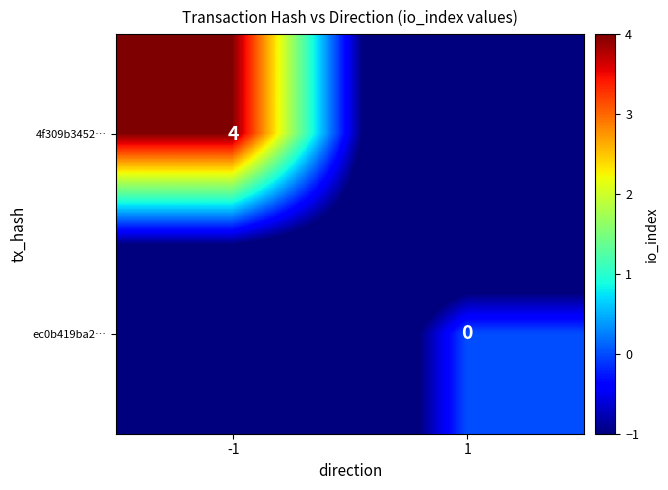

Is it true that 4f309b3452… equals 1 at -1?

False